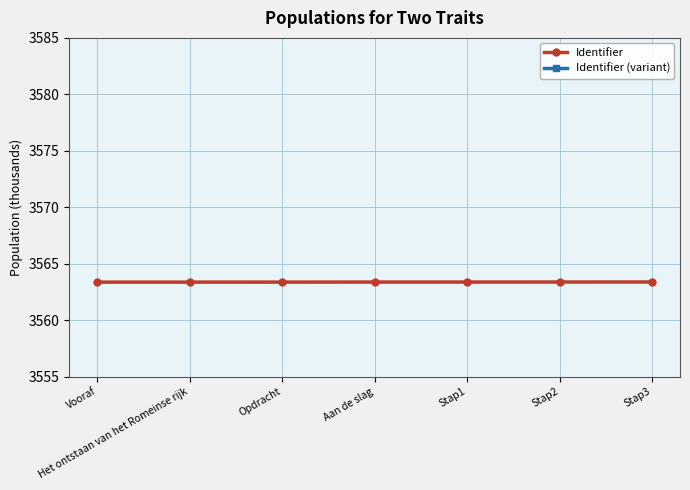

Which series changed the most between Aan de slag and Stap1?

Identifier (variant)